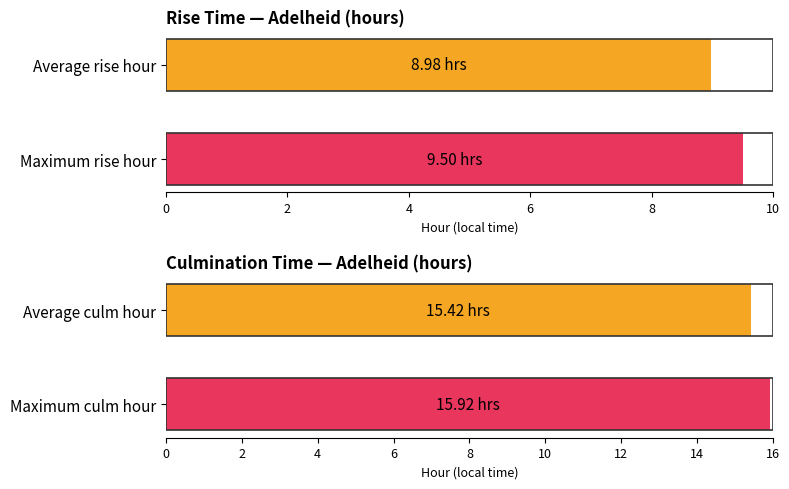

What is the average value of the Culm (hour) series?

15